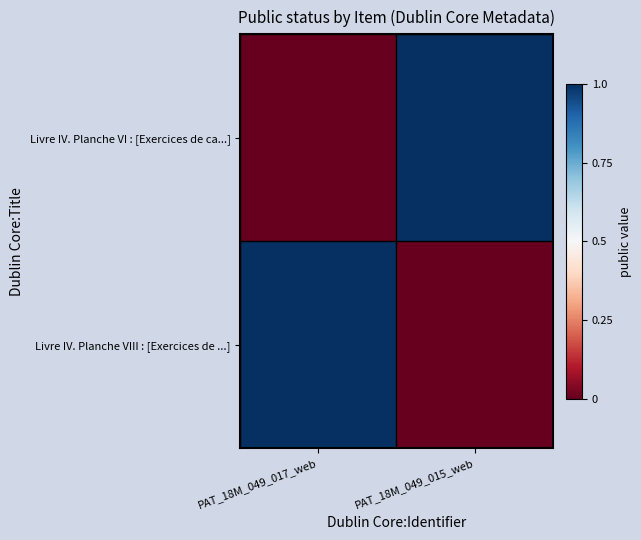

What is the total value across all series at PAT_18M_049_015_web?

1